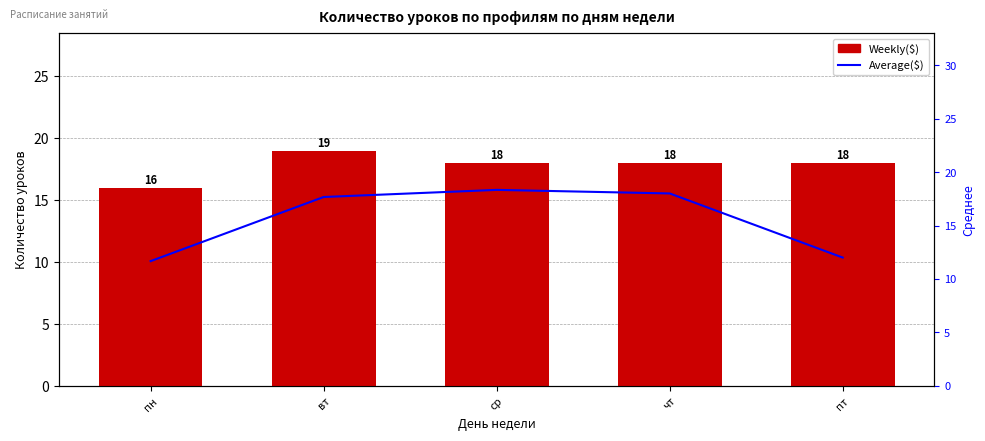

Rank the series at пн from lowest to highest value.

Average($), Weekly($)